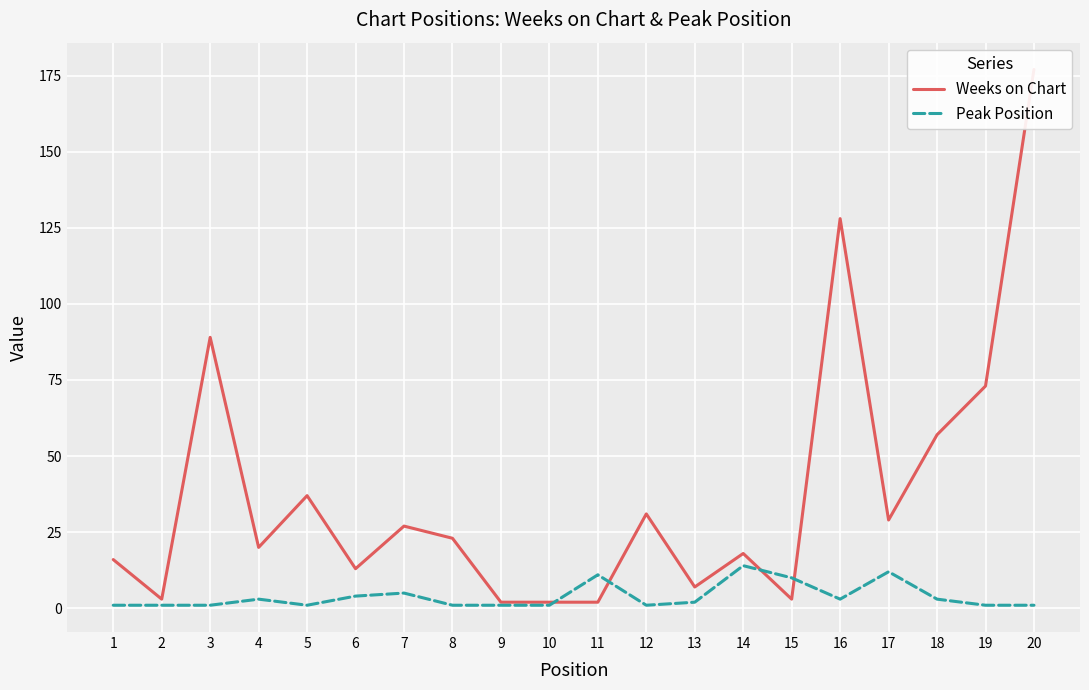

Which series has the largest total across all categories?

Weeks on Chart